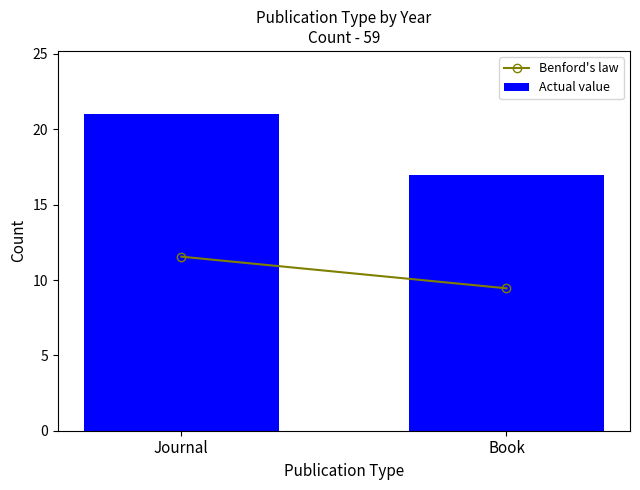

How many bars are there in total?

2